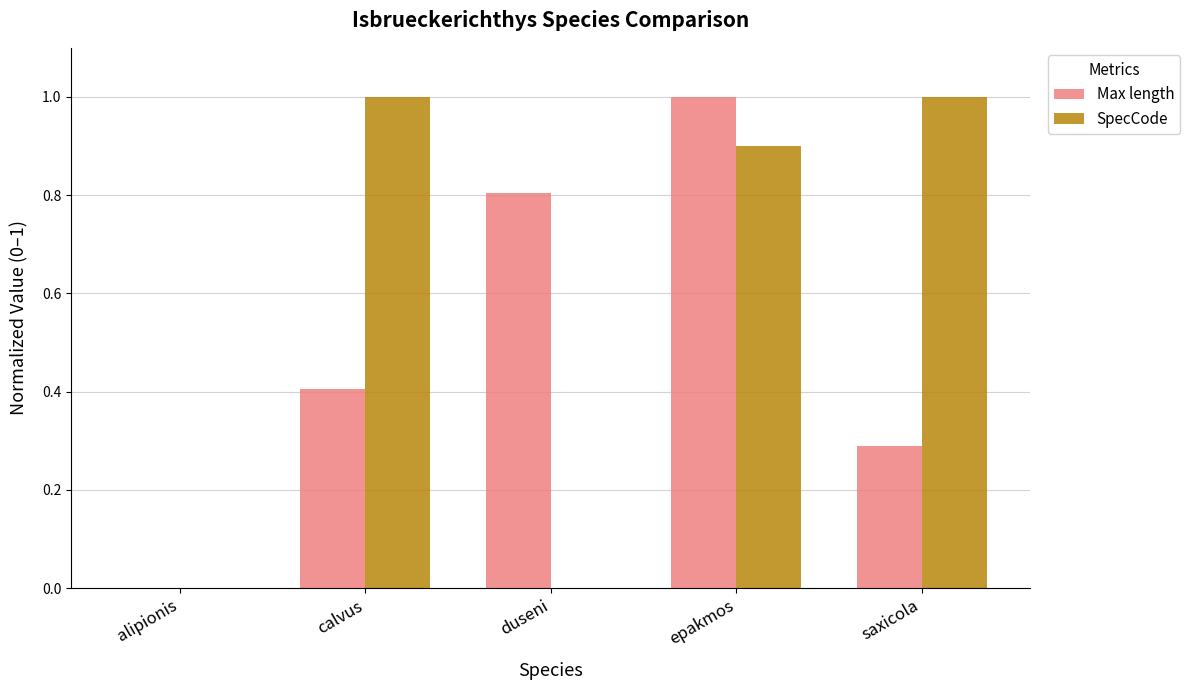

How many groups of bars are there?

5